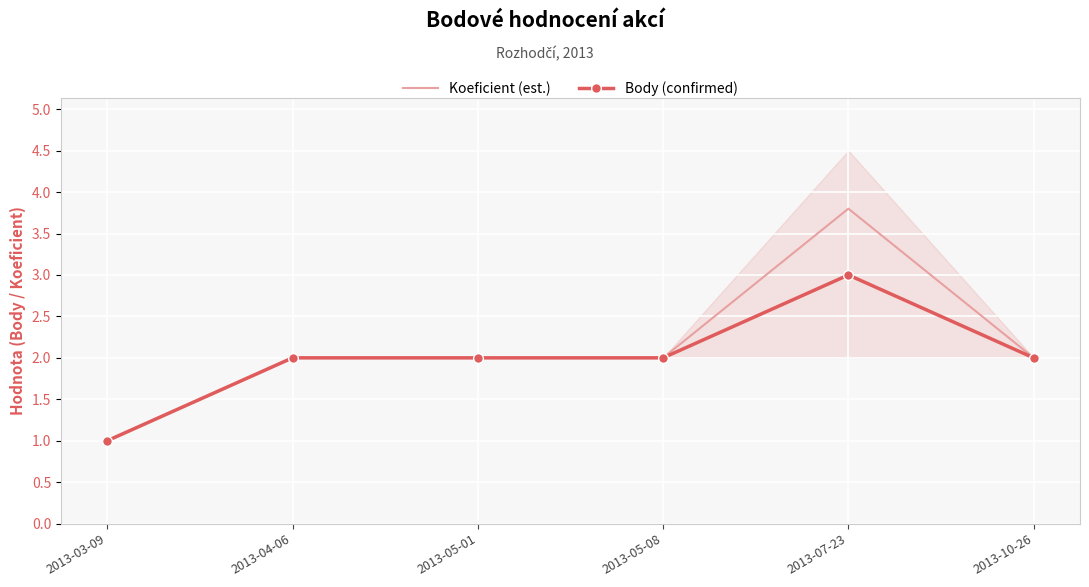

What is the maximum value shown in the chart?

3.8